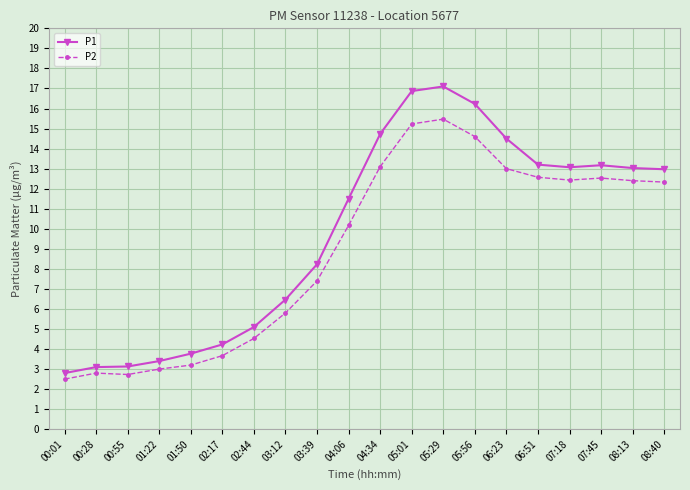

At which label does P2 first exceed 12?

04:34